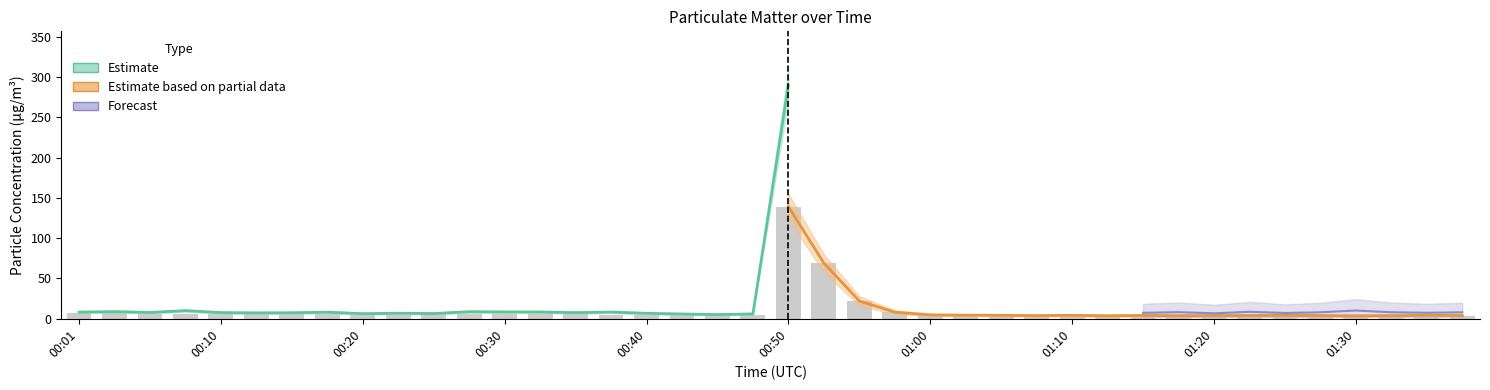

What is the approximate value of SDS_P2_upper at 01:12?

5.0